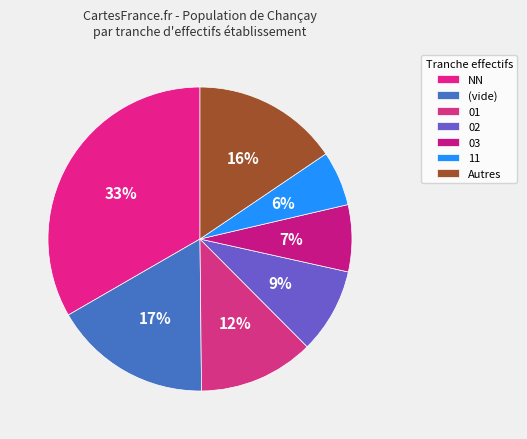

Is there any slice that represents more than half of the pie?

No